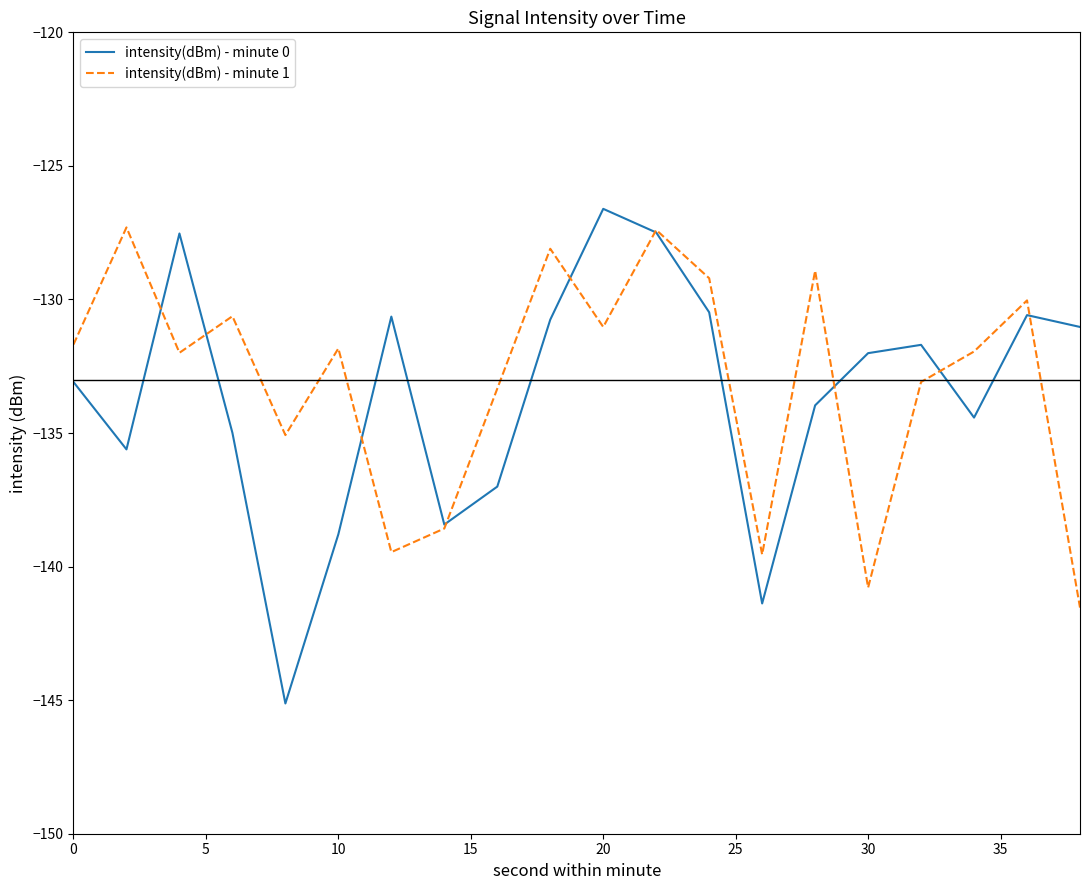

What is the minimum value for intensity(dBm) - minute 1?

-141.5